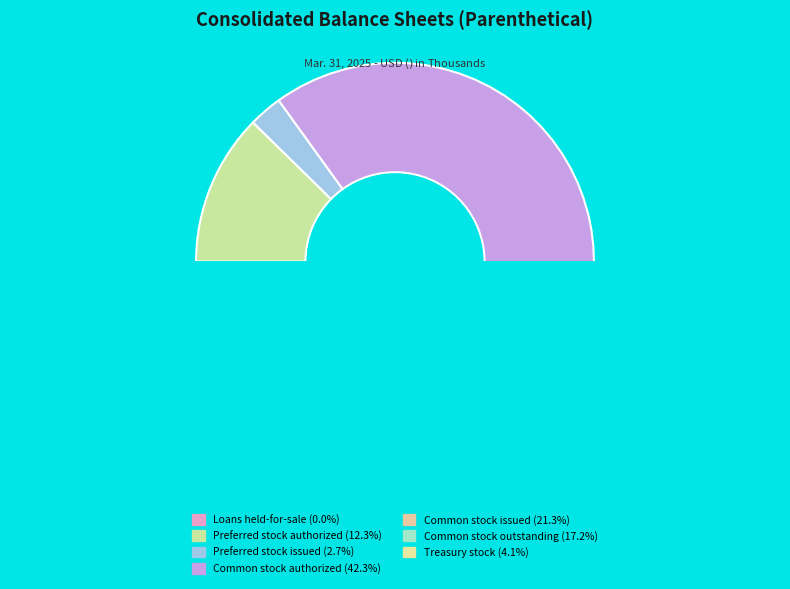

To the nearest percent, what portion does Preferred stock authorized represent?

12%